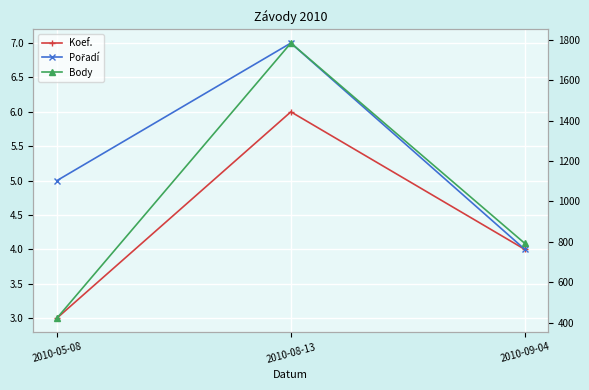

Rank the series by their maximum value, from lowest to highest.

Koef., Pořadí, Body